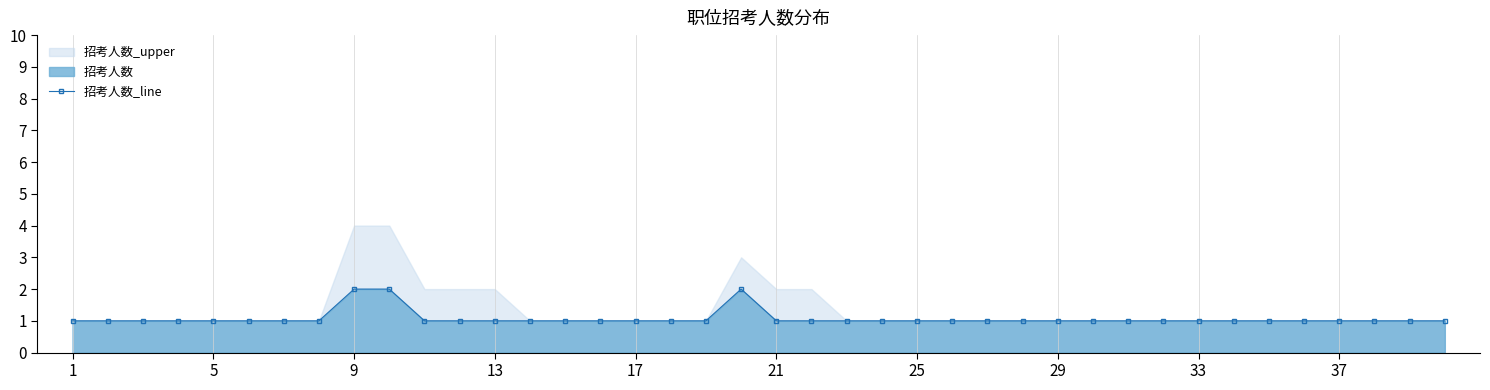

At which label is the value closest to 1?

1